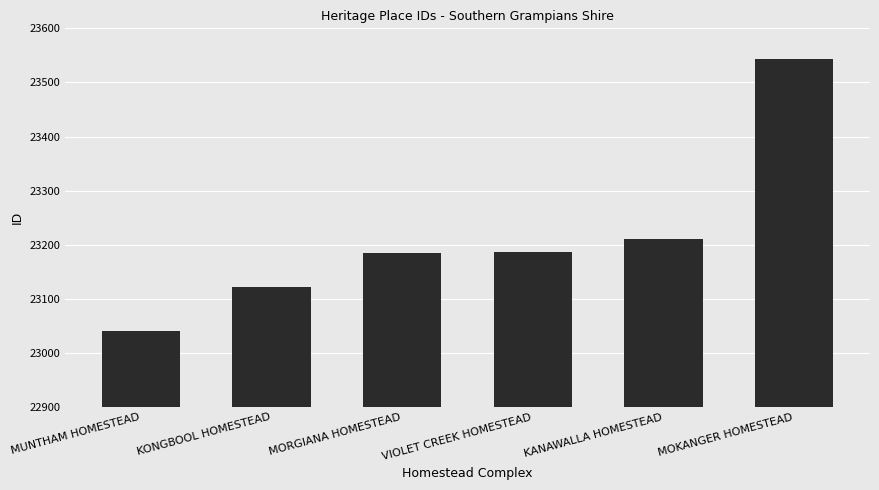

The value at VIOLET CREEK HOMESTEAD is 23186. True or false?

True